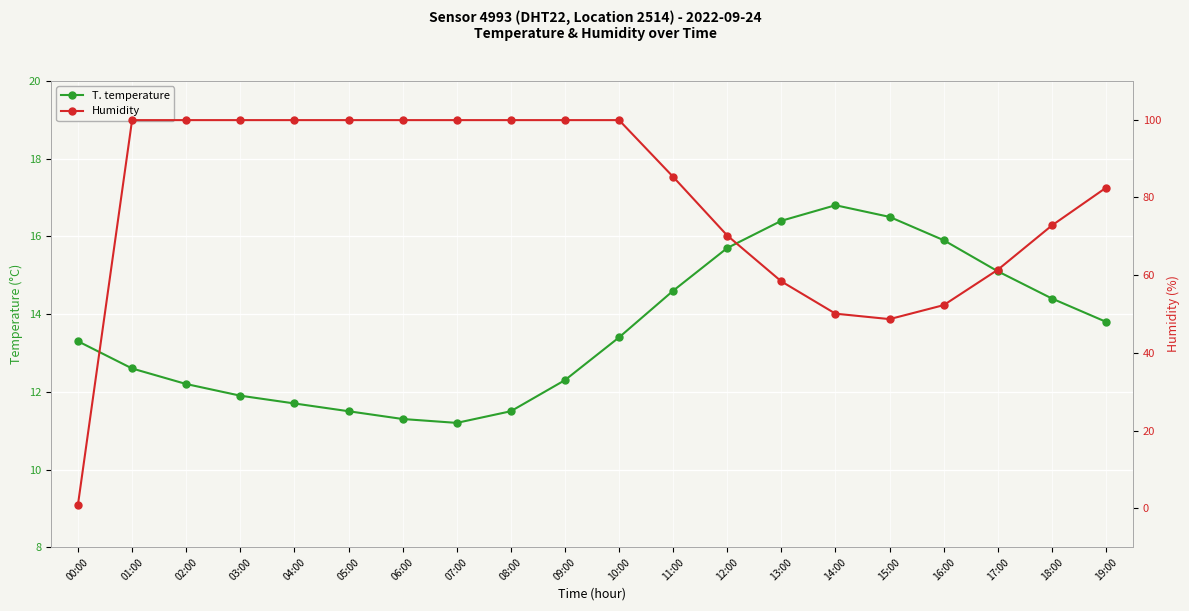

Reading right to left, list all the values displayed in this chart.

temperature: 19:00=13.8	18:00=14.4	17:00=15.1	16:00=15.9	15:00=16.5	14:00=16.8	13:00=16.4	12:00=15.7	11:00=14.6	10:00=13.4	09:00=12.3	08:00=11.5	07:00=11.2	06:00=11.3	05:00=11.5	04:00=11.7	03:00=11.9	02:00=12.2	01:00=12.6	00:00=13.3
humidity: 19:00=82.5	18:00=72.8	17:00=61.4	16:00=52.3	15:00=48.7	14:00=50.1	13:00=58.4	12:00=70.2	11:00=85.3	10:00=99.9	09:00=99.9	08:00=99.9	07:00=99.9	06:00=99.9	05:00=99.9	04:00=99.9	03:00=99.9	02:00=99.9	01:00=99.9	00:00=1.0